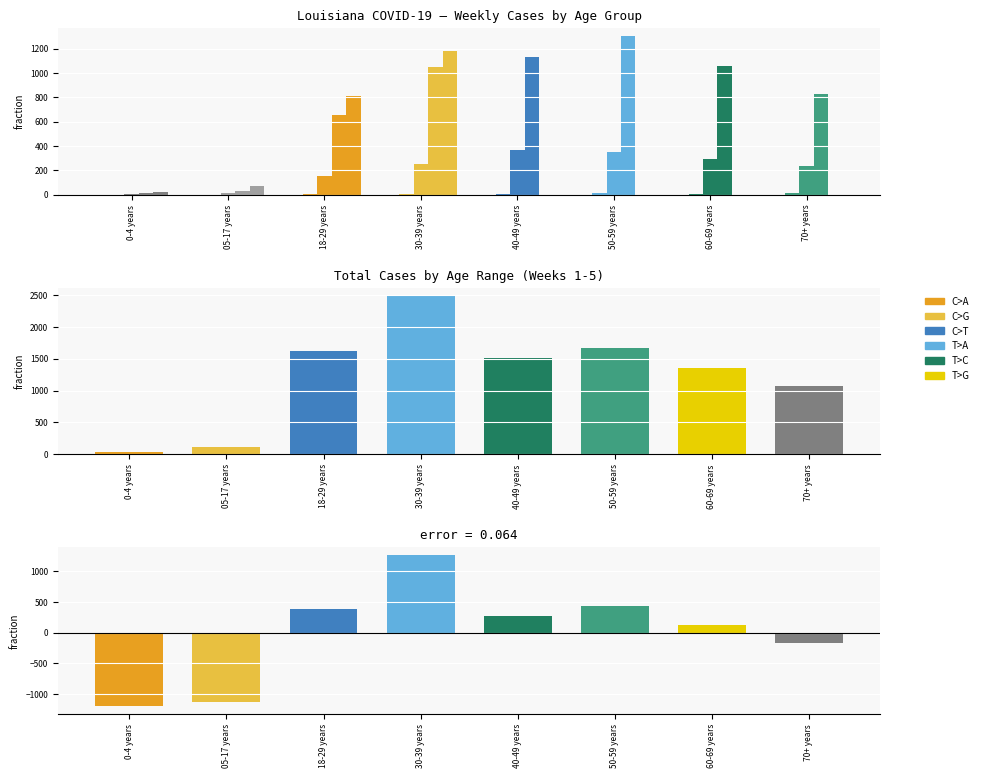

Rank the series at 0-4 years from lowest to highest value.

Week 1, Week 2, Week 3, Week 4, Week 5